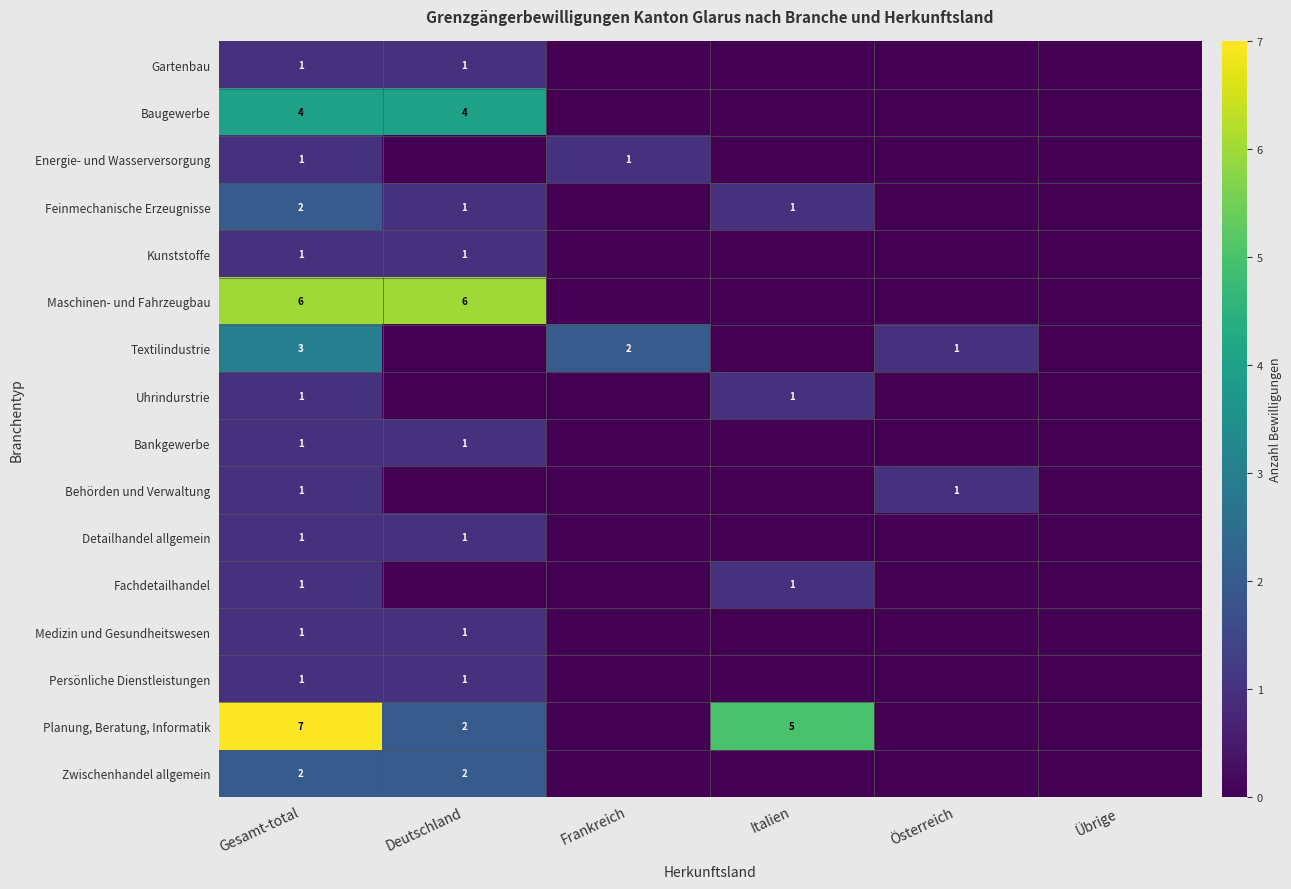

True or false: Energie- und Wasserversorgung has a value of 1 at Gesamt-total.

True